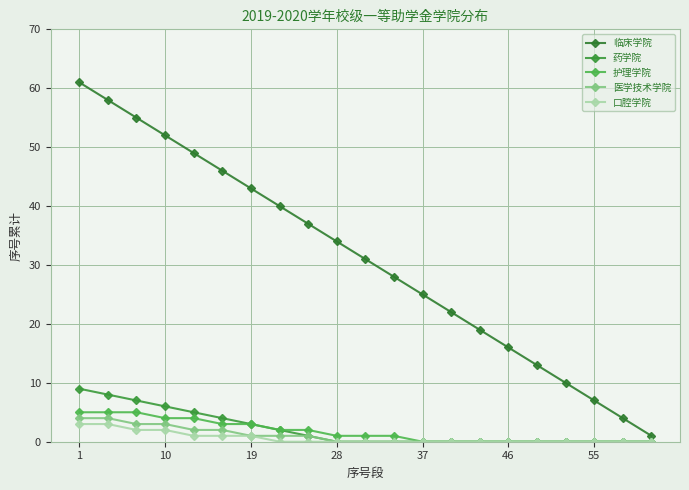

How many lines are shown in the chart?

5